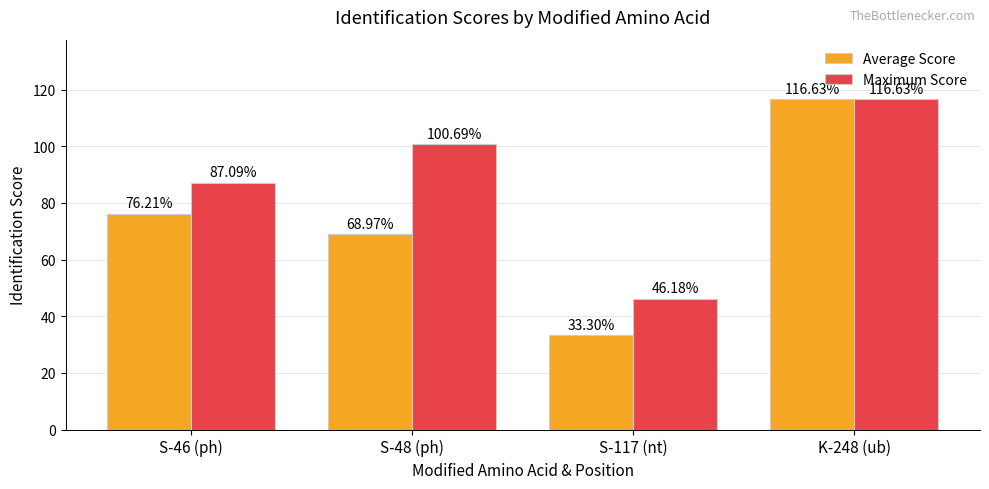

True or false: Maximum Score has a value of 116.6 at K-248 (ub).

True